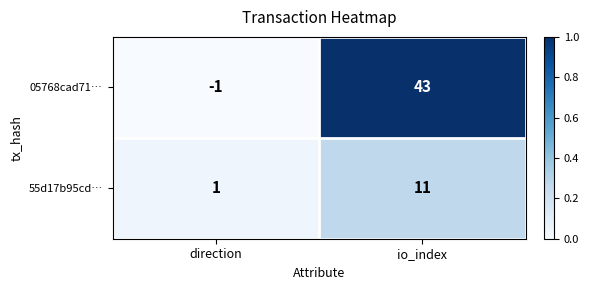

At direction, list the series in order from largest to smallest.

55d17b95cd…, 05768cad71…